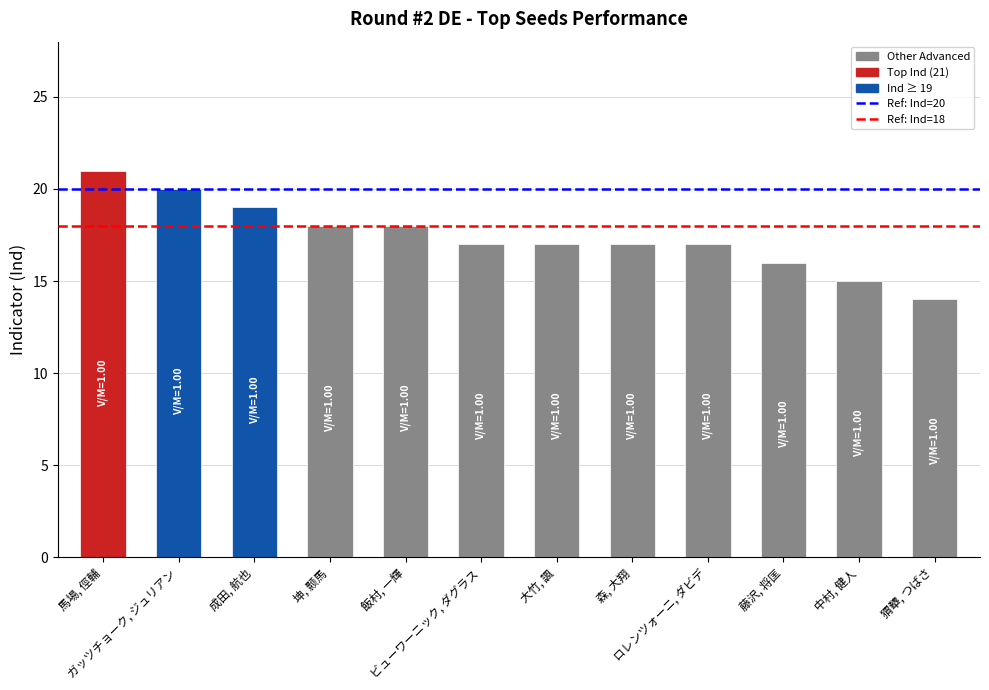

Reading left to right, extract all data points from this chart.

馬場, 俓輔=21	ガッツチョーク, ジュリアン=20	成田, 航也=19	坤, 颢馬=18	飯村, 一輝=18	ビューワーニック, ダグラス=17	大竹, 諷=17	森, 大翔=17	ロレンツォーニ, ダビデ=17	藤沢, 将匡=16	中村, 健人=15	猬犩, つばさ=14